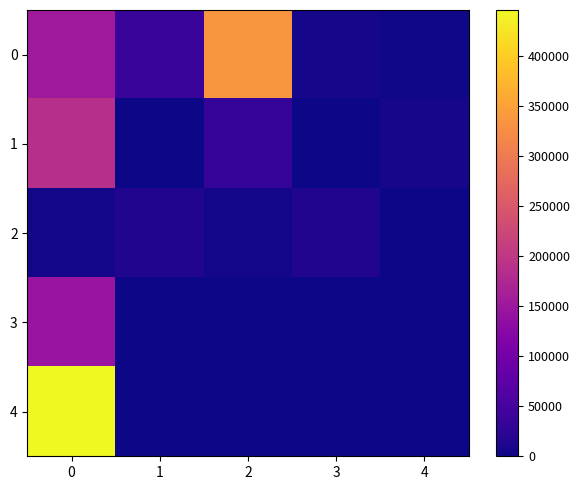

Between 4 and 3, which is larger?

3